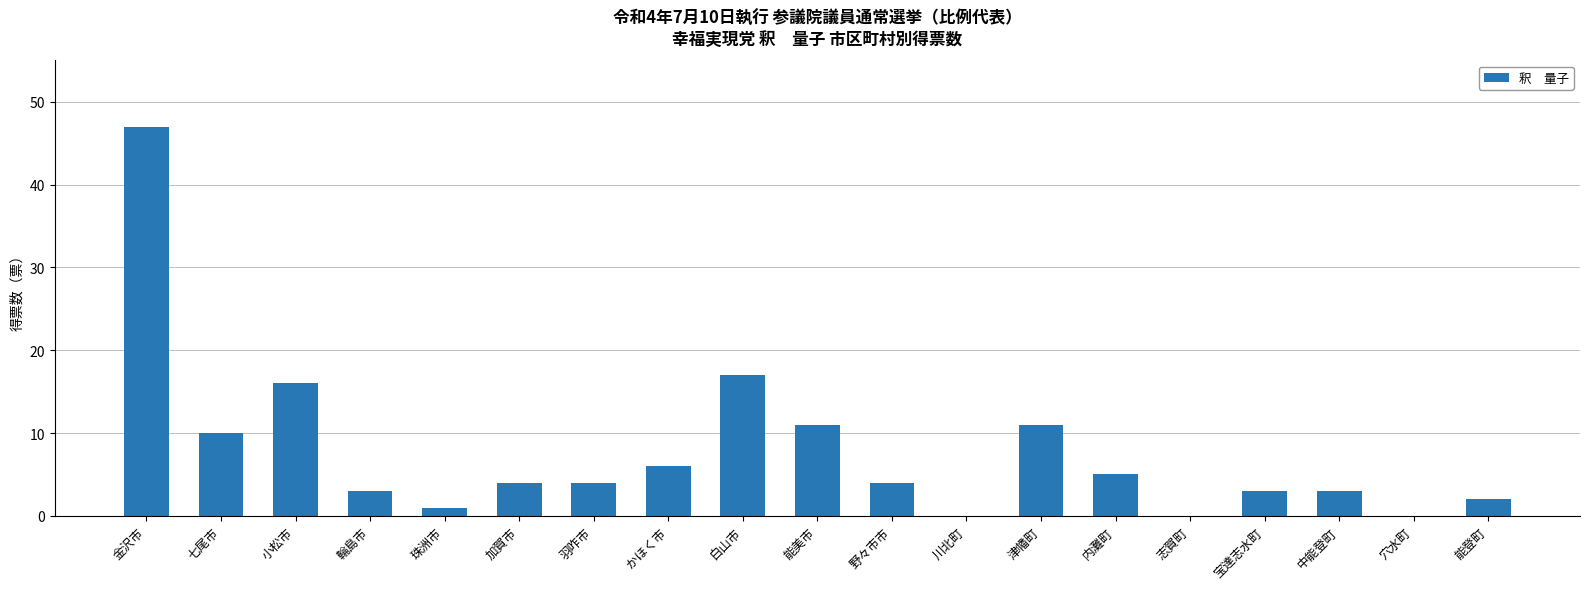

How many series are shown in this chart?

1